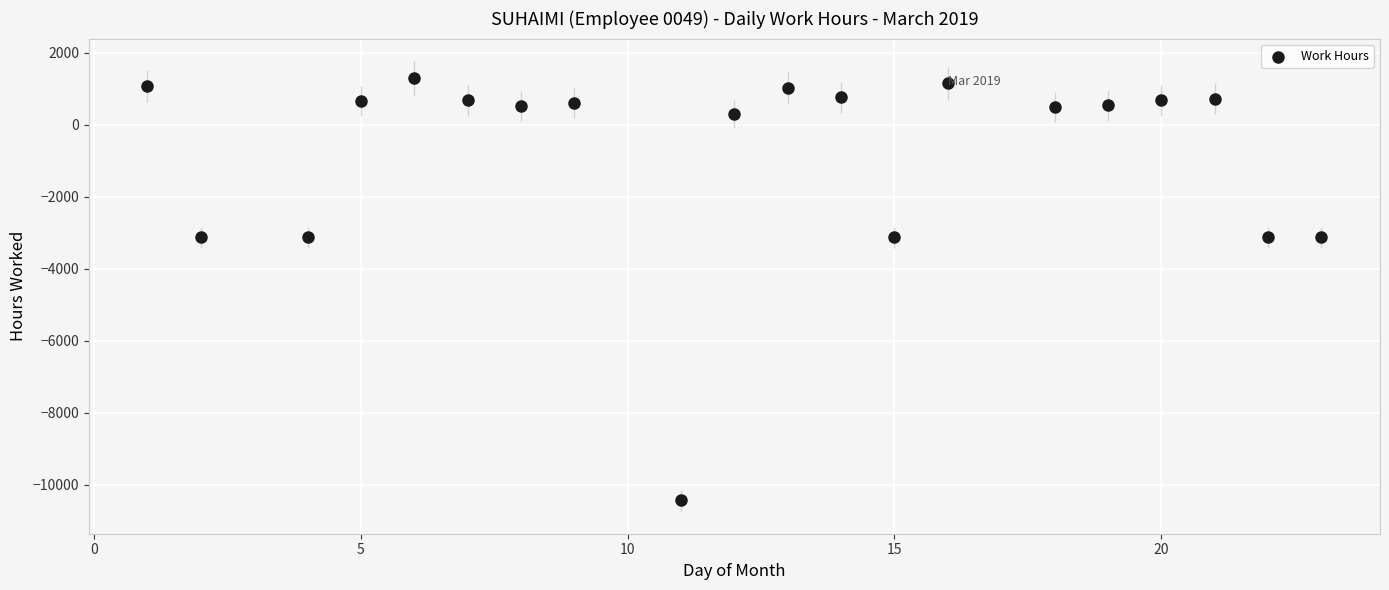

What is the range of X values (max minus min)?

22.0